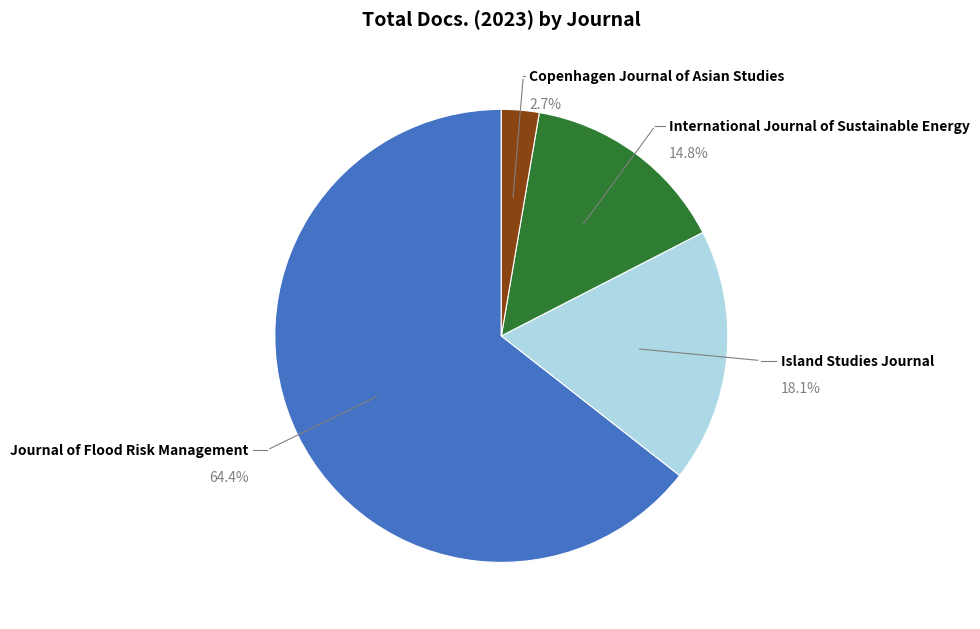

To the nearest percent, what is the average slice percentage?

25%